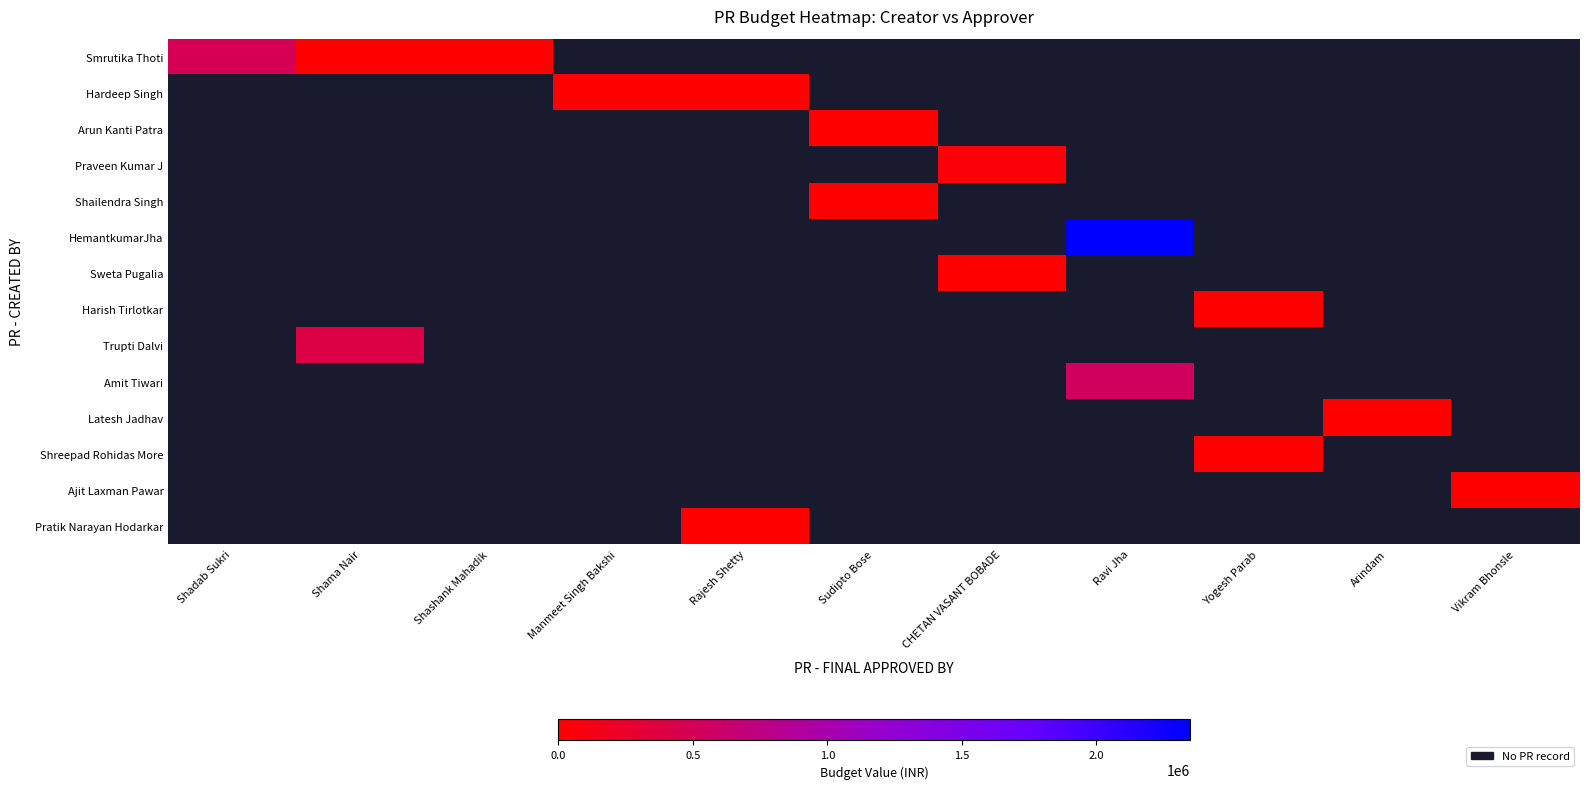

Which has a higher value, CHETAN VASANT BOBADE or Shama Nair?

Shama Nair